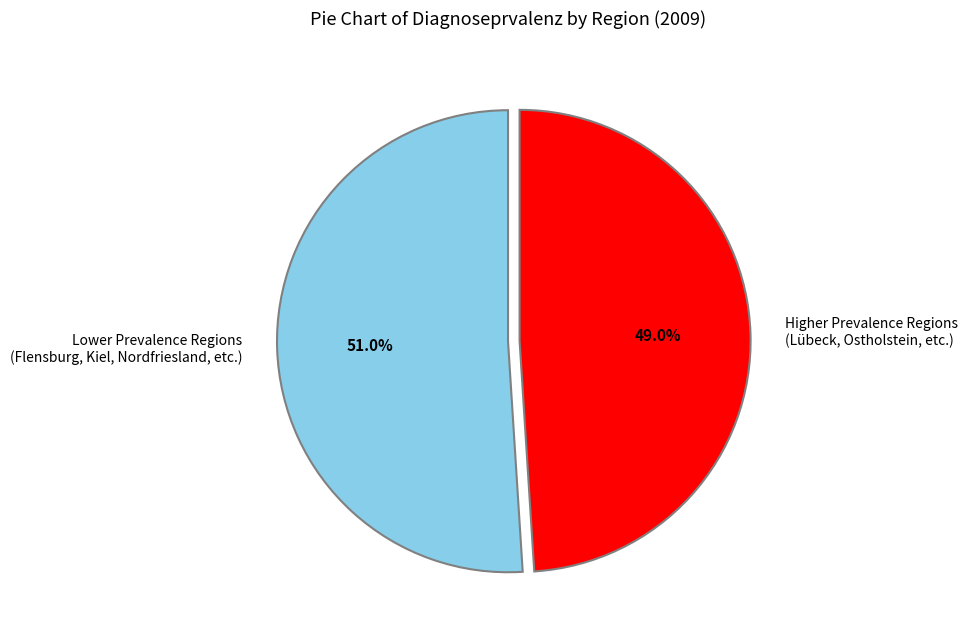

To the nearest percent, what is the average slice percentage?

50%